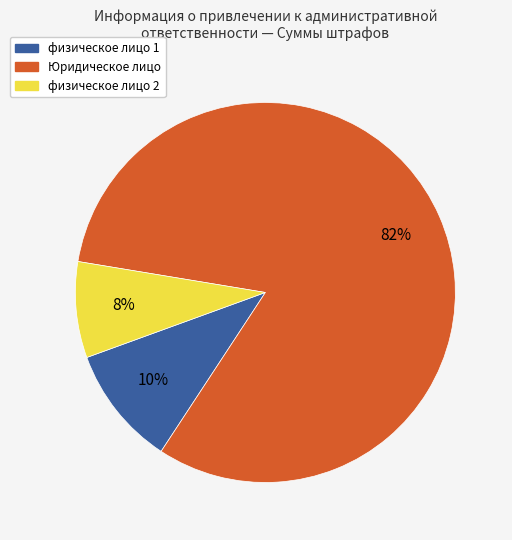

To the nearest percent, what is the average slice percentage?

33%